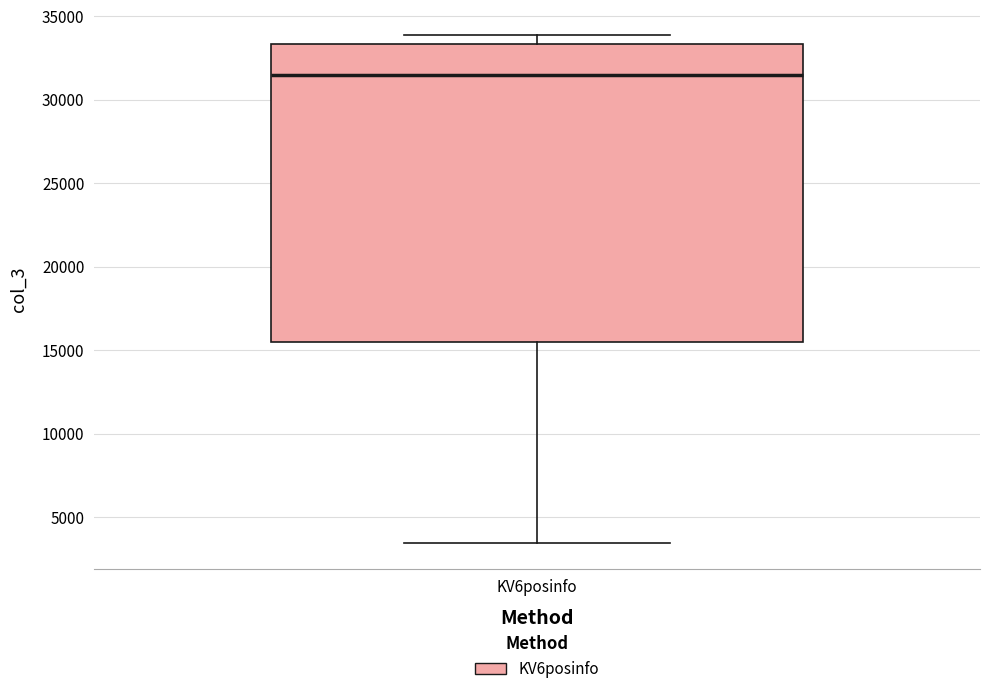

Where does the lower whisker of the box for KV6posinfo end on the y-axis? The values are not printed on the chart, so give them approximately, as read against the axis.

3500